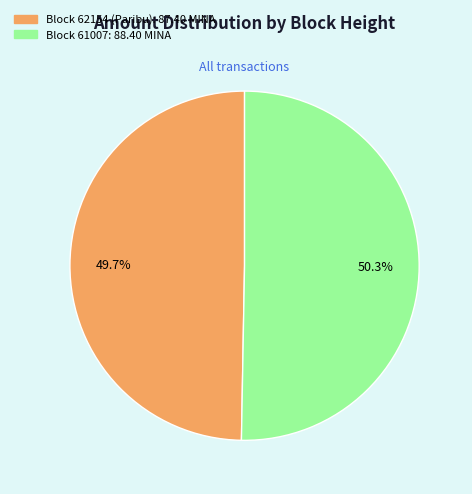

Does any single category account for the majority?

Yes